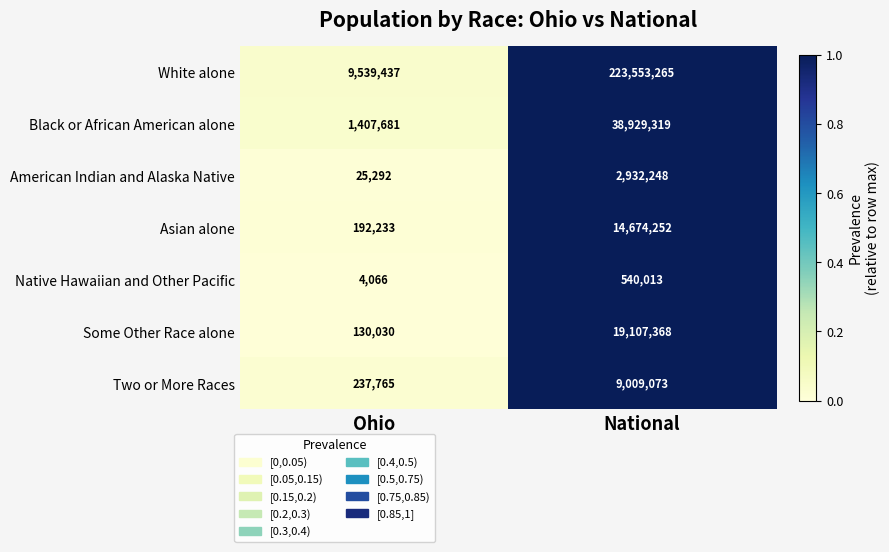

Count the number of data series in this chart.

7